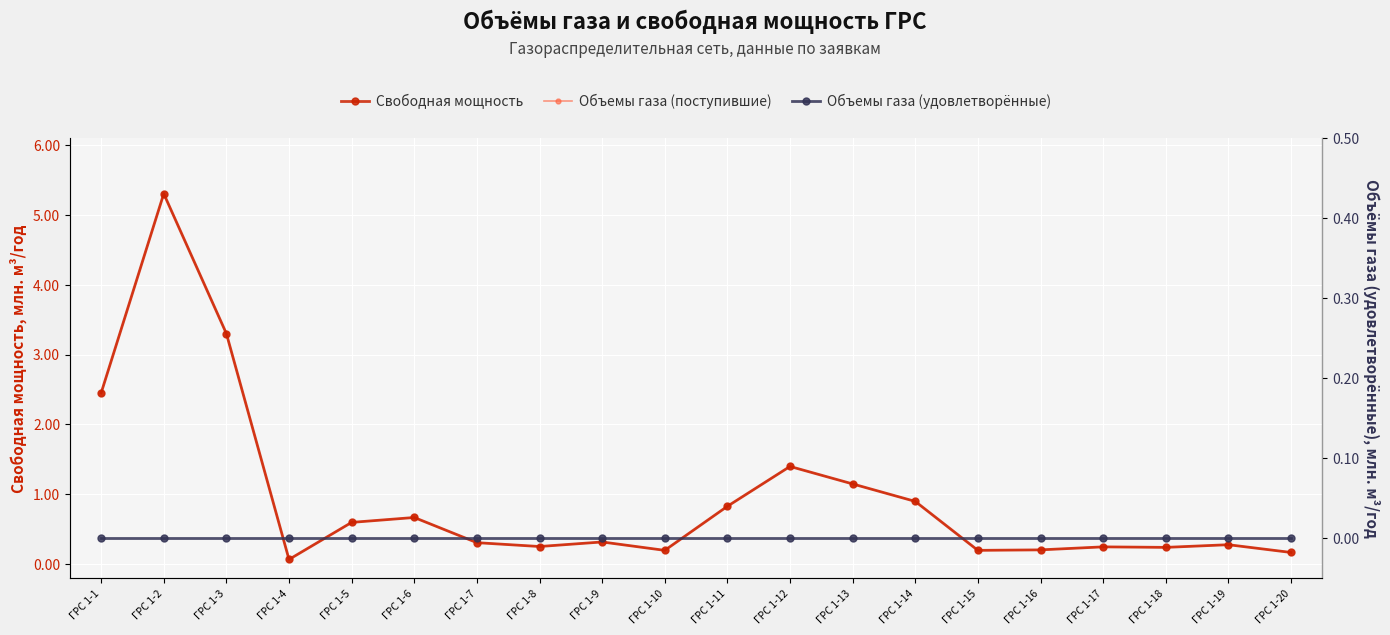

What is the difference between the Свободная мощность values at ГРС 1-9 and ГРС 1-11?

0.5